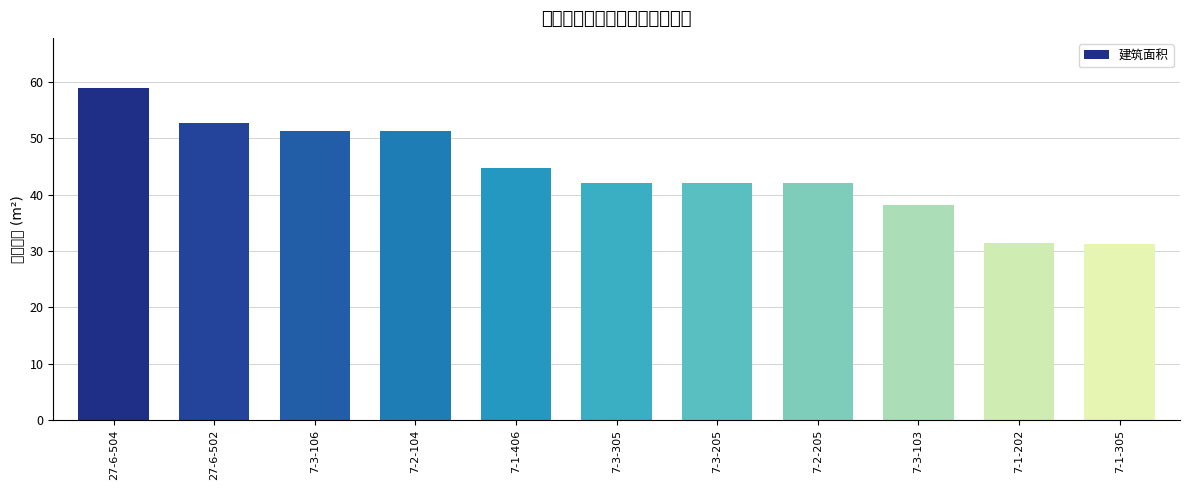

What is the label of the 8th bar from the right?

7-2-104